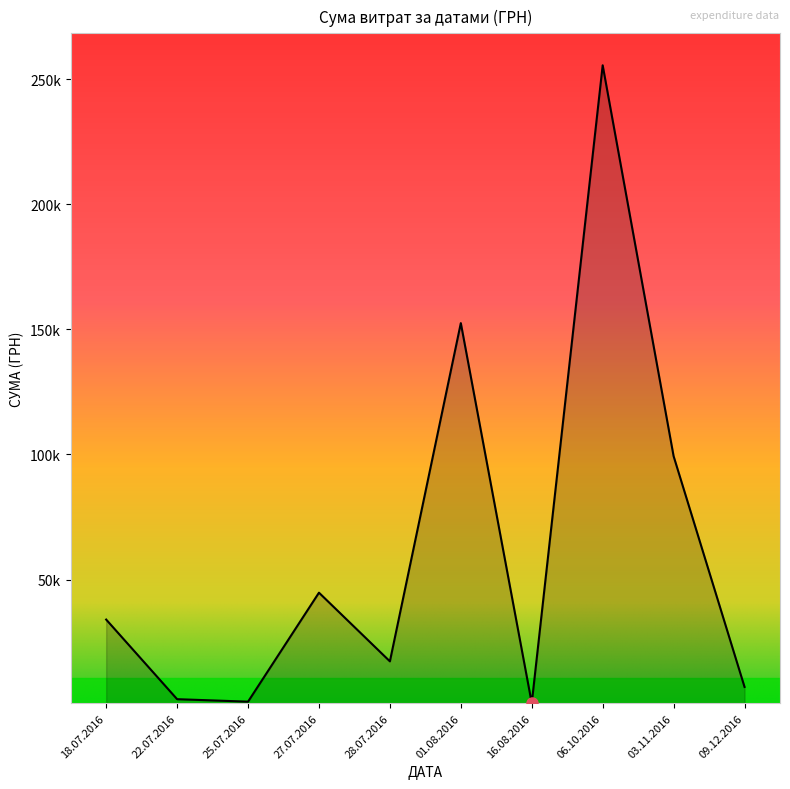

Which label corresponds to the largest value in the chart?

06.10.2016